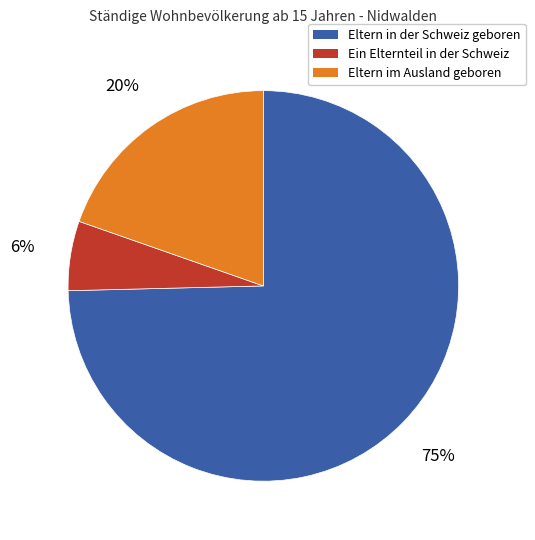

What percentage is the Eltern im Ausland geboren slice, to the nearest percent?

20%